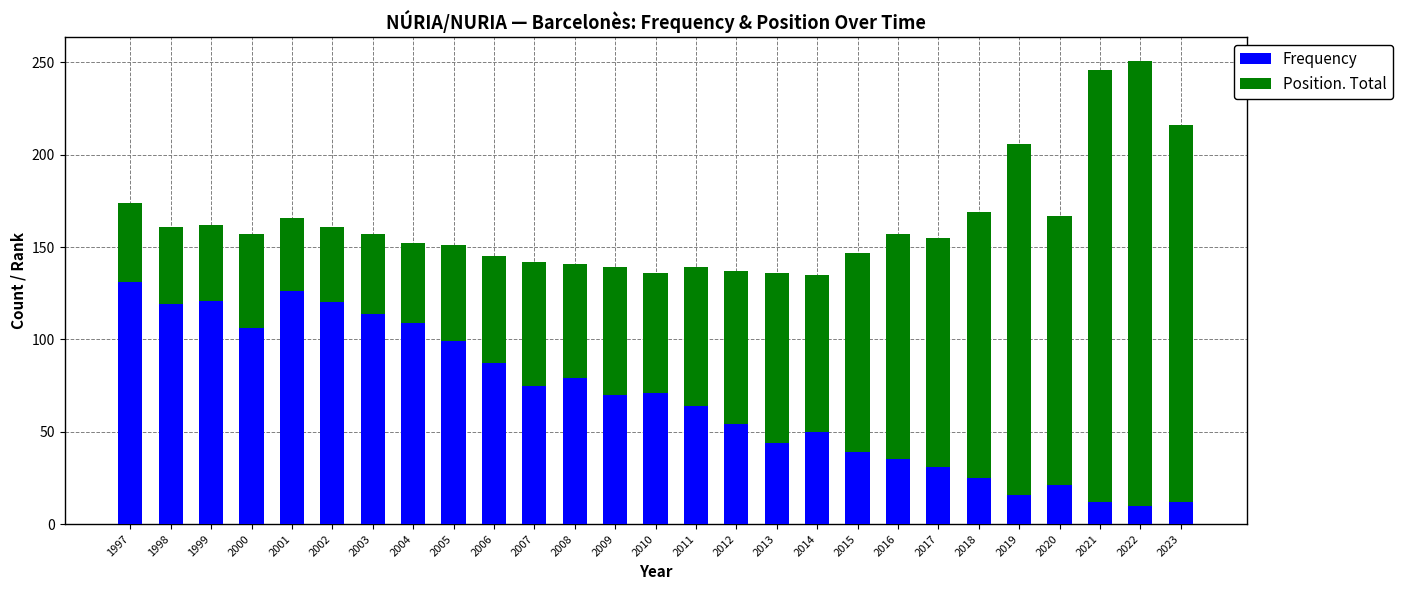

What is the sum of the Frequency values at 2016 and 2018?

60